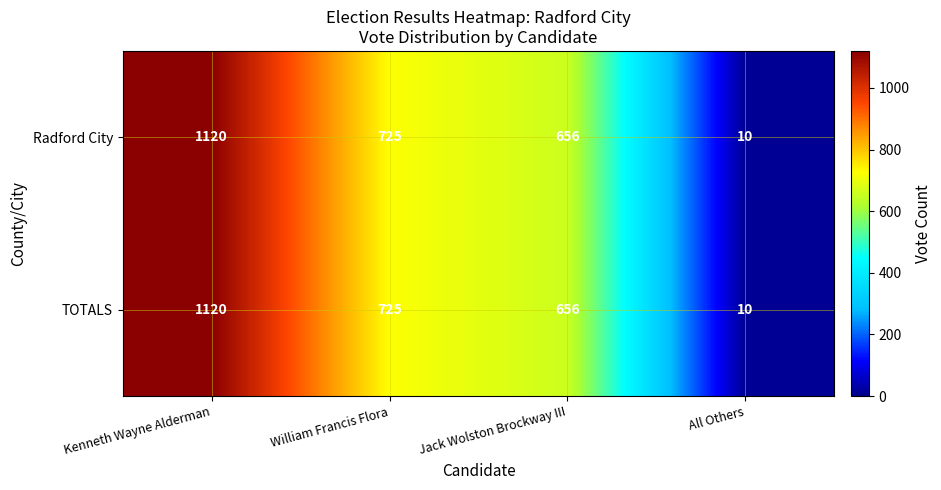

Where is Radford City nearest to the value 565?

Jack Wolston Brockway III